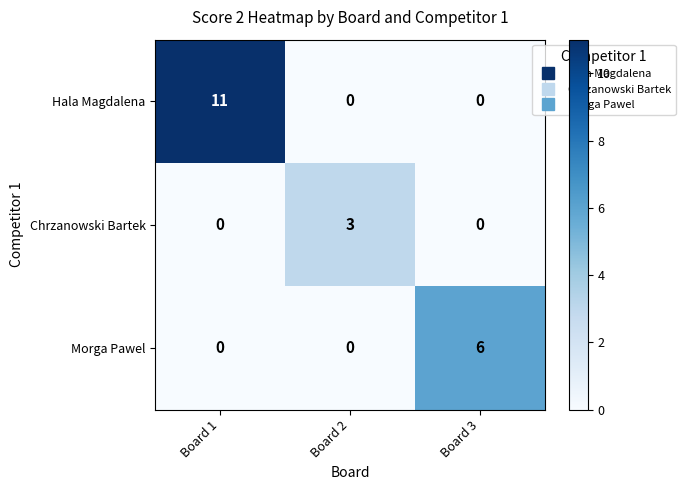

What is the difference between the Chrzanowski Bartek values at Board 2 and Board 3?

3